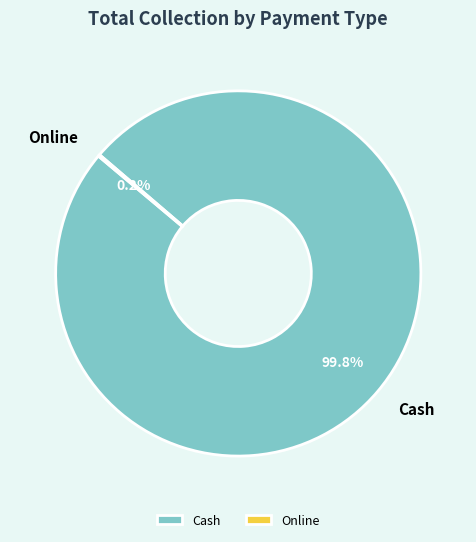

Which category accounts for the majority?

Cash